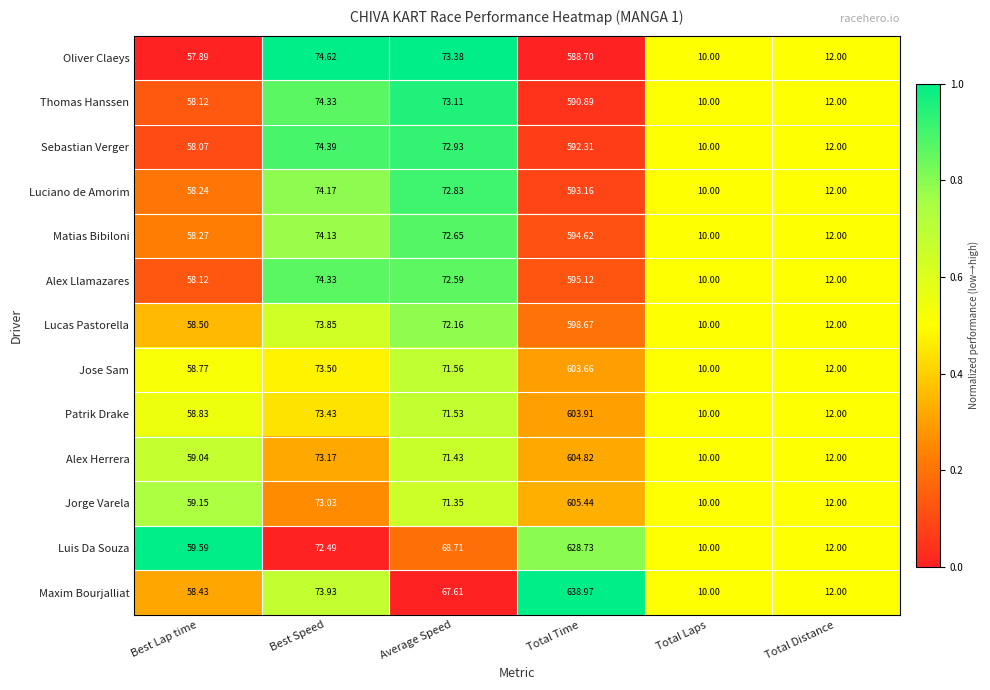

Where does the Alex Llamazares series first go above 72?

Best Speed